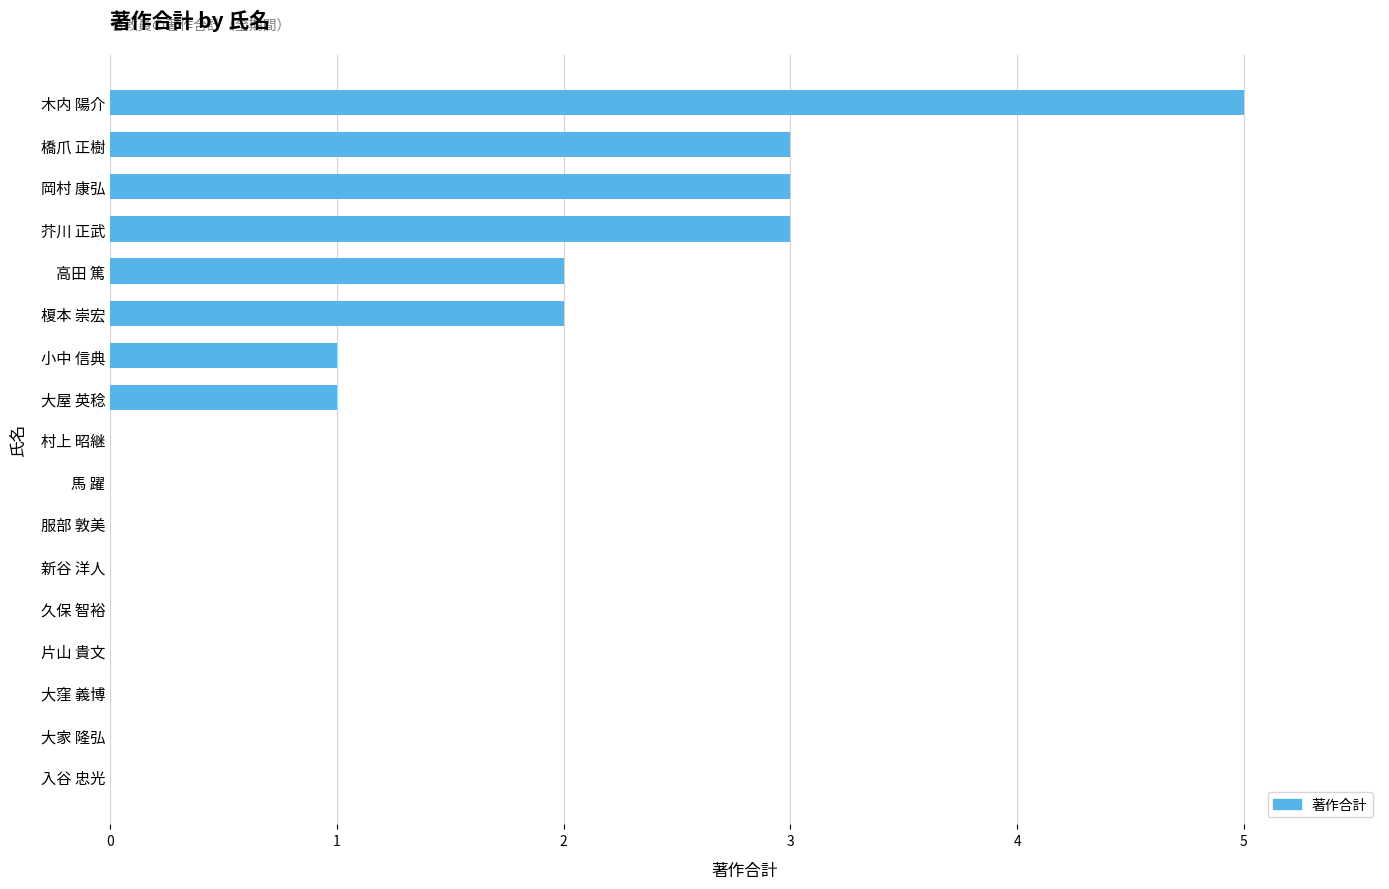

The chart shows a value of 2 at 大屋 英稔. True or false?

False